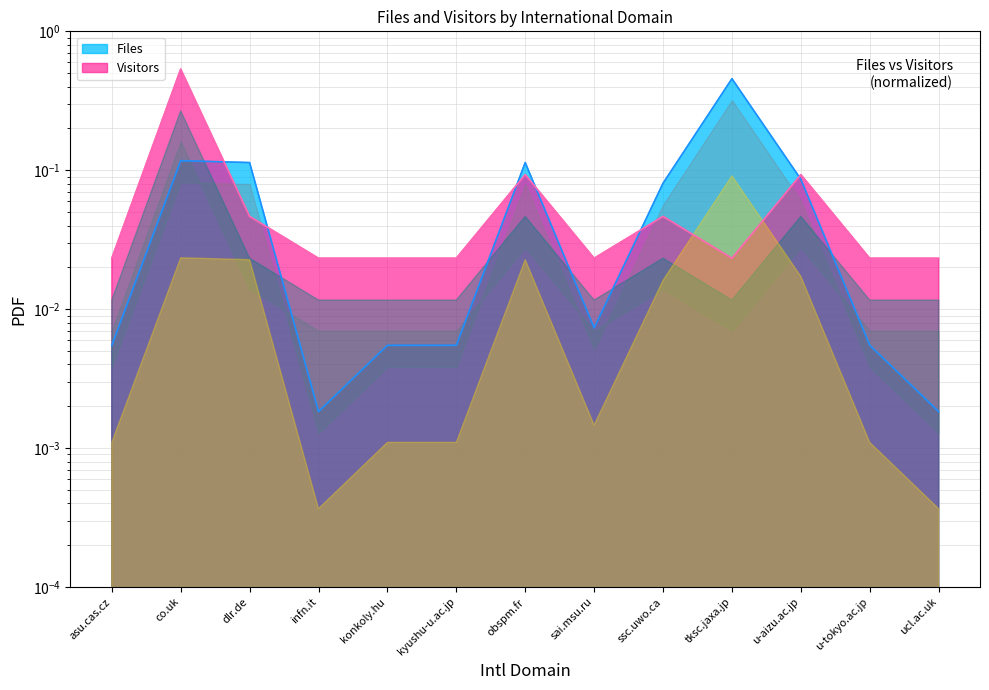

How many lines are shown in the chart?

2